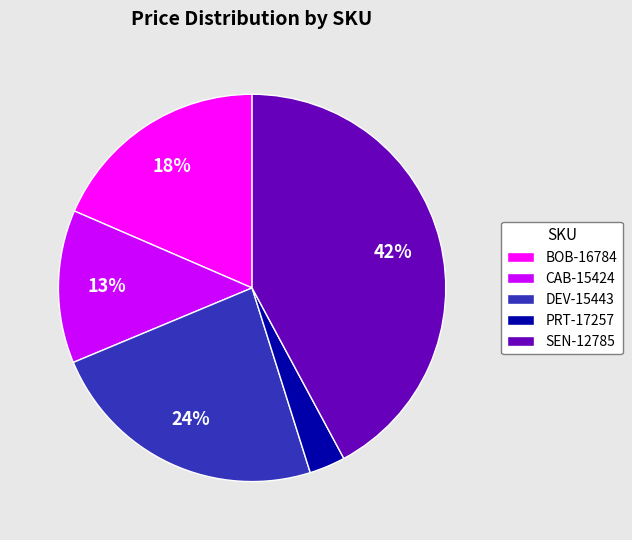

Rank the categories by value from lowest to highest.

PRT-17257, CAB-15424, BOB-16784, DEV-15443, SEN-12785